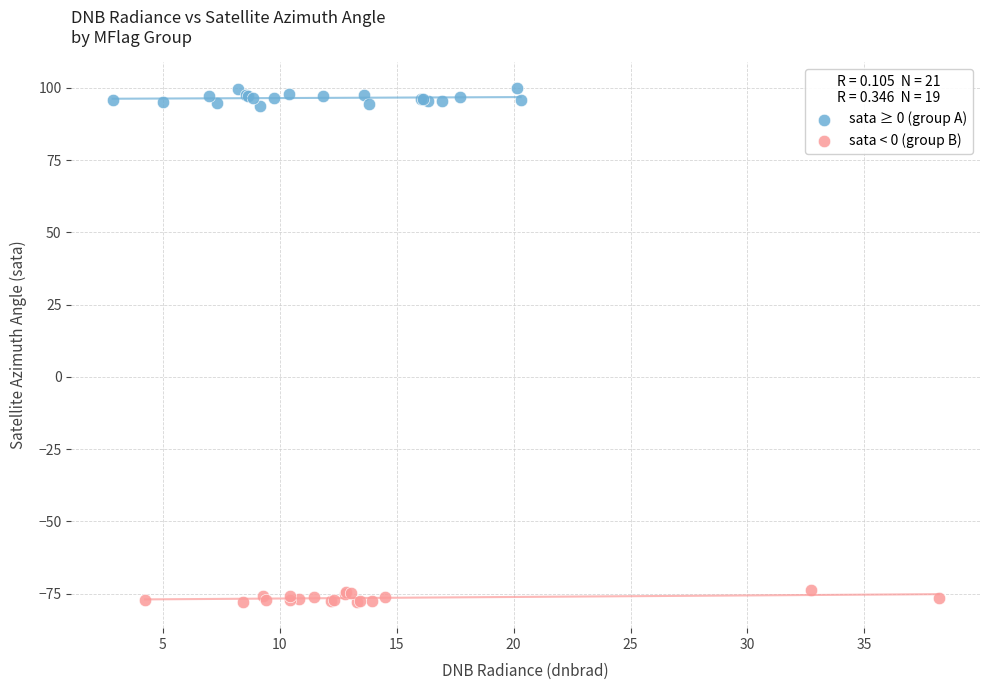

Which series contains the highest Y value?

sata ≥ 0 (group A)